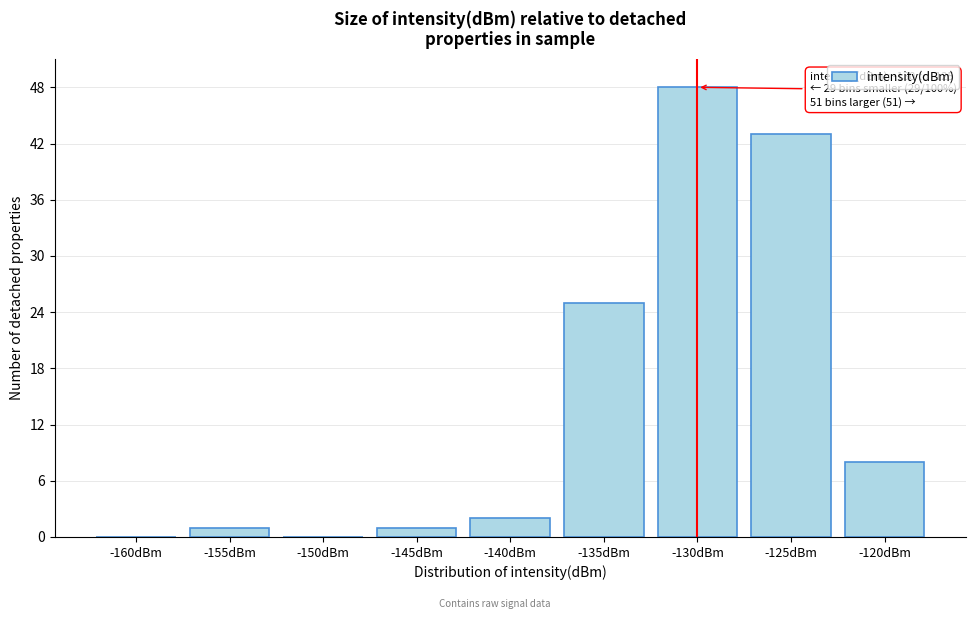

Reading left to right, transcribe all the data shown in this chart.

-160dBm=0	-155dBm=1	-150dBm=0	-145dBm=1	-140dBm=2	-135dBm=25	-130dBm=48	-125dBm=43	-120dBm=8